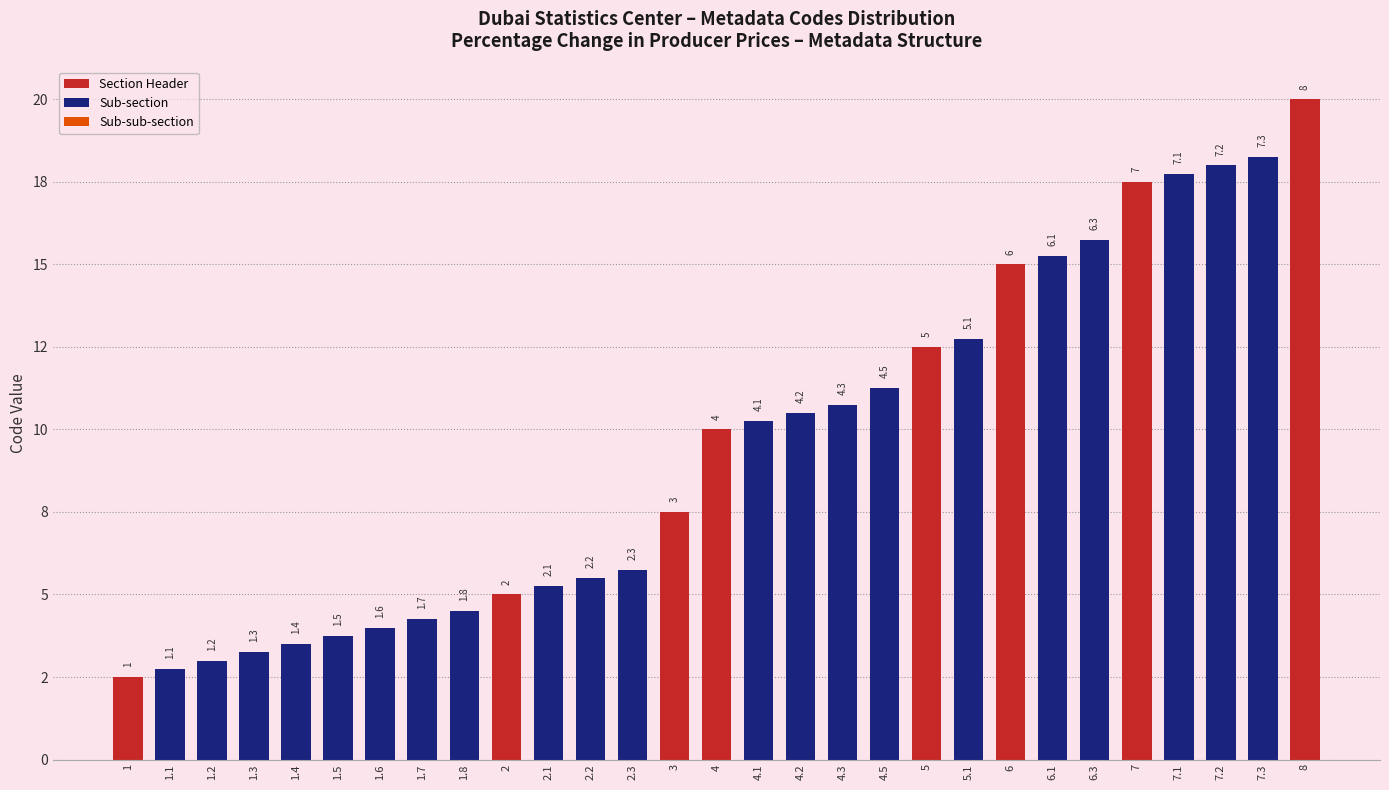

Which has a higher value, 7.1 or 1.2?

7.1